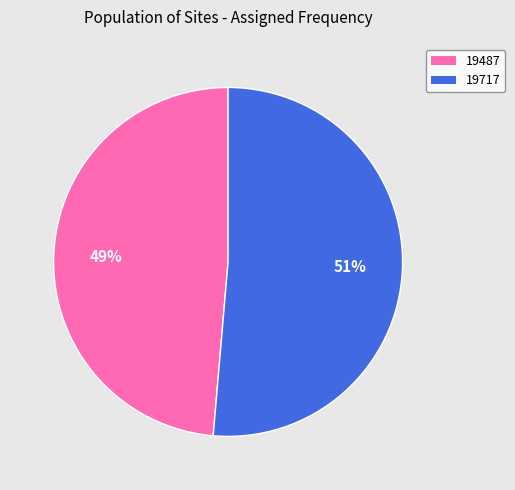

Count the number of slices in the pie.

2